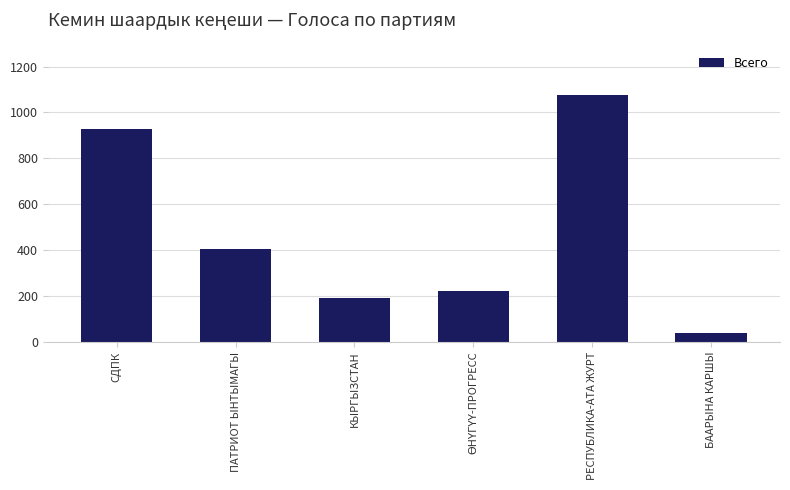

True or false: the data shows 38 at БААРЫНА КАРШЫ.

True